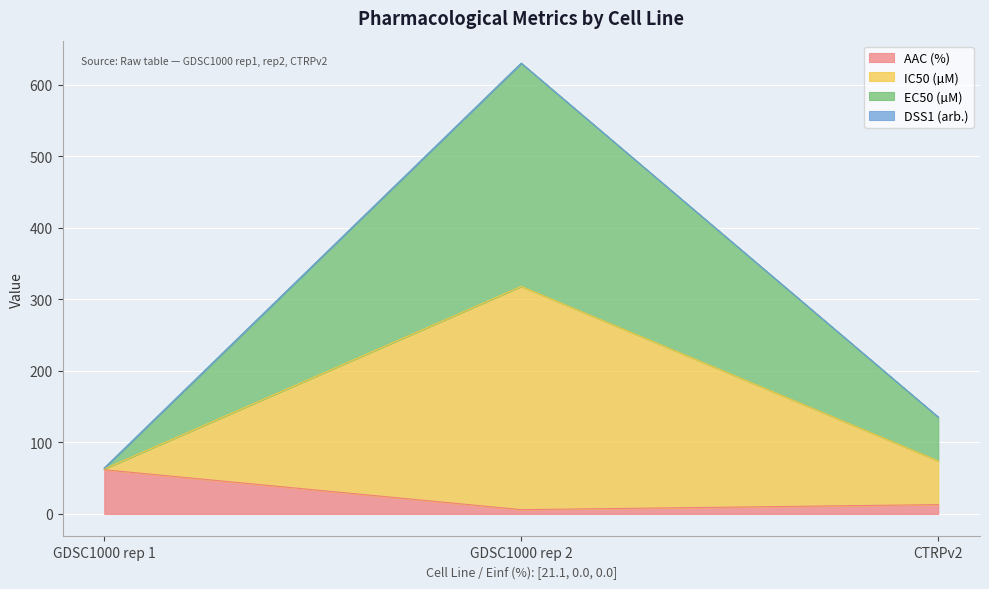

Which series changed the most between GDSC1000 rep 1 and GDSC1000 rep 2?

IC50 (µM)